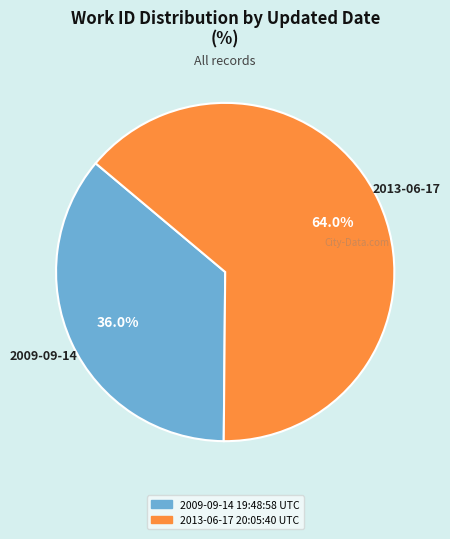

What percentage do 2009-09-14 19:48:58 UTC and 2013-06-17 20:05:40 UTC together represent?

100.0%